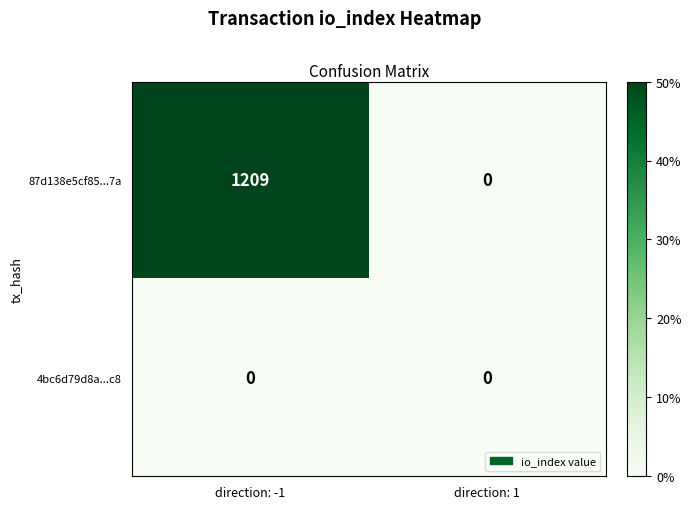

Rank the series by their maximum value, from lowest to highest.

4bc6d79d8a...c8, 87d138e5cf85...7a